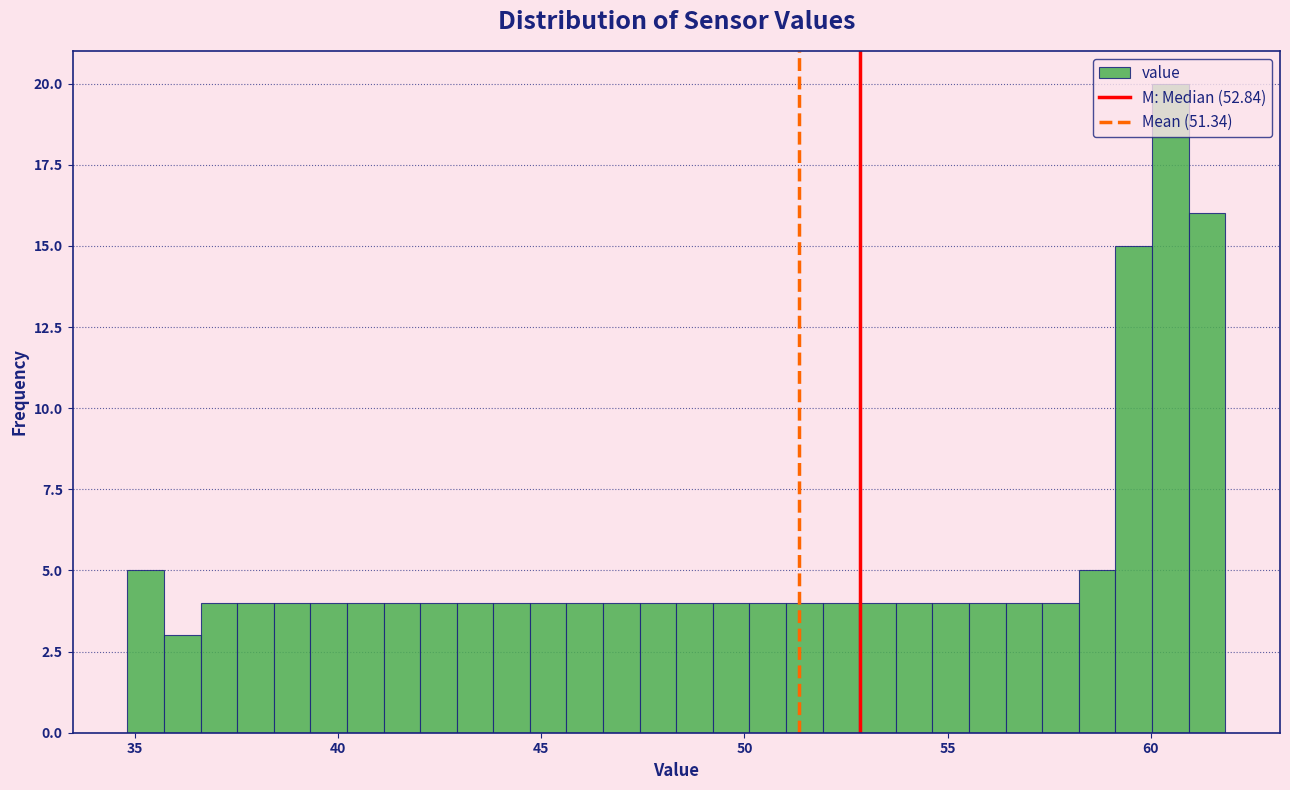

Read against the x-axis, roughly where is the centre of the tallest bar?

60.5